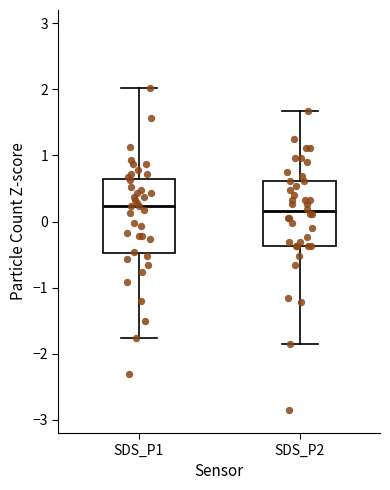

Which box is the tallest, from its lower edge to its upper edge?

SDS_P1